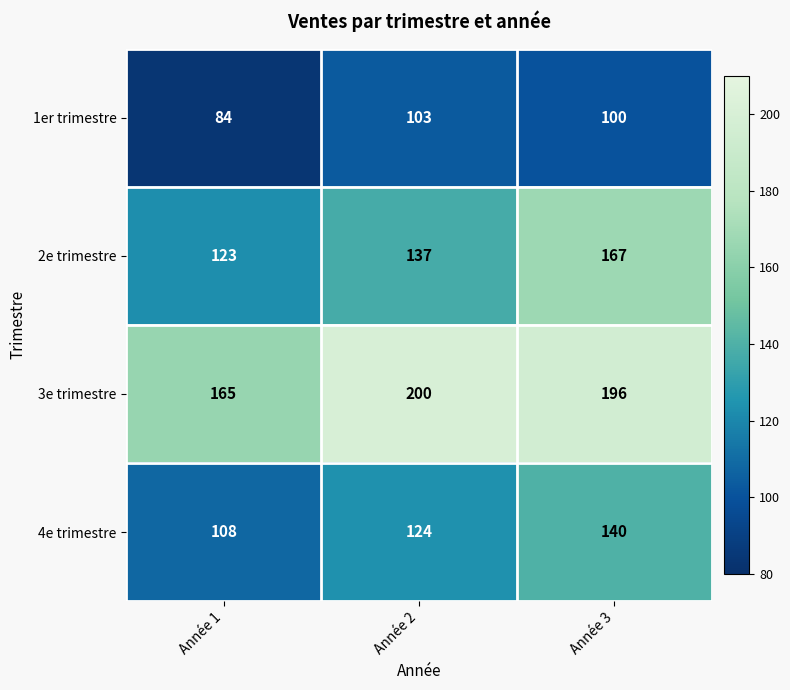

Count the number of data series in this chart.

4